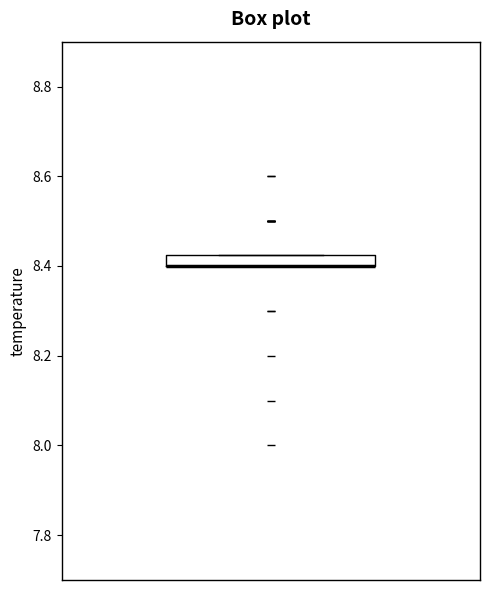

Where is the upper edge of the box on the y-axis? The values are not printed on the chart, so give them approximately, as read against the axis.

8.42